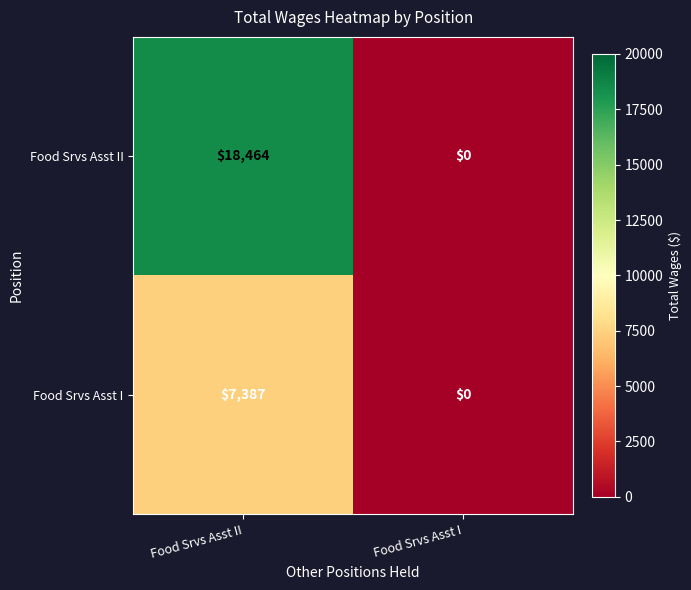

The Food Srvs Asst II series shows 18464 at Food Srvs Asst II. True or false?

True